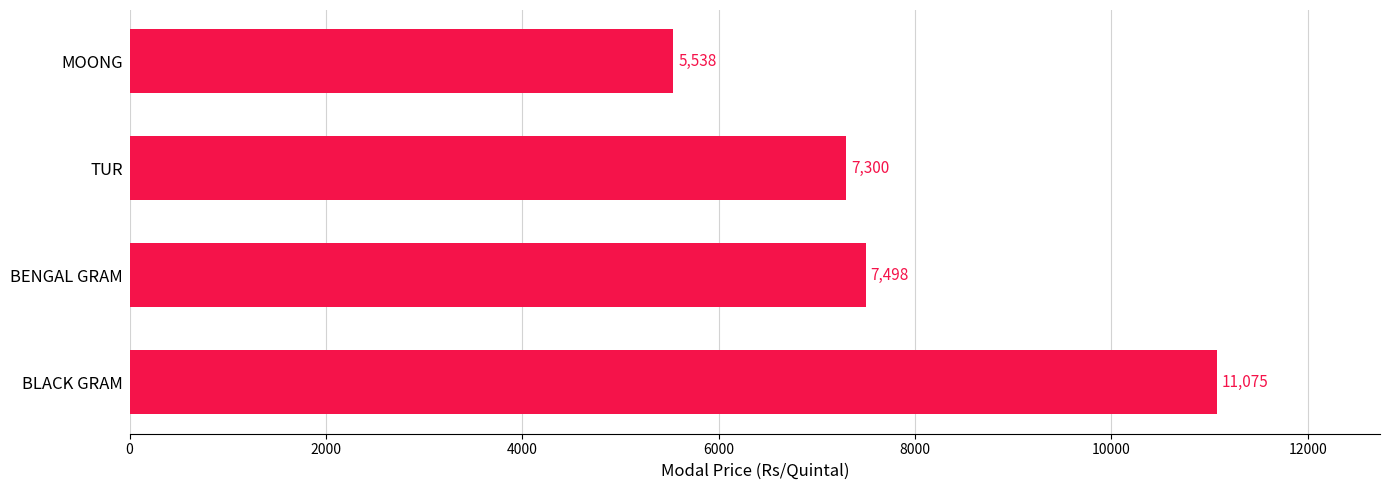

What is the maximum value shown in the chart?

11075.0